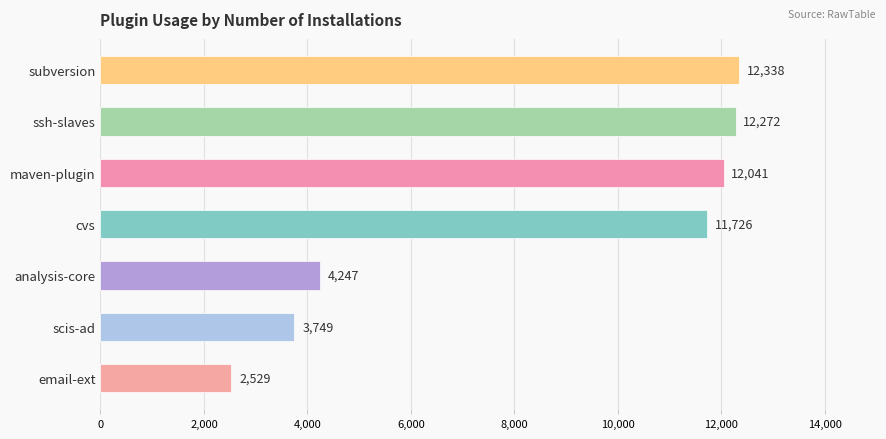

What is the minimum value shown in the chart?

2529